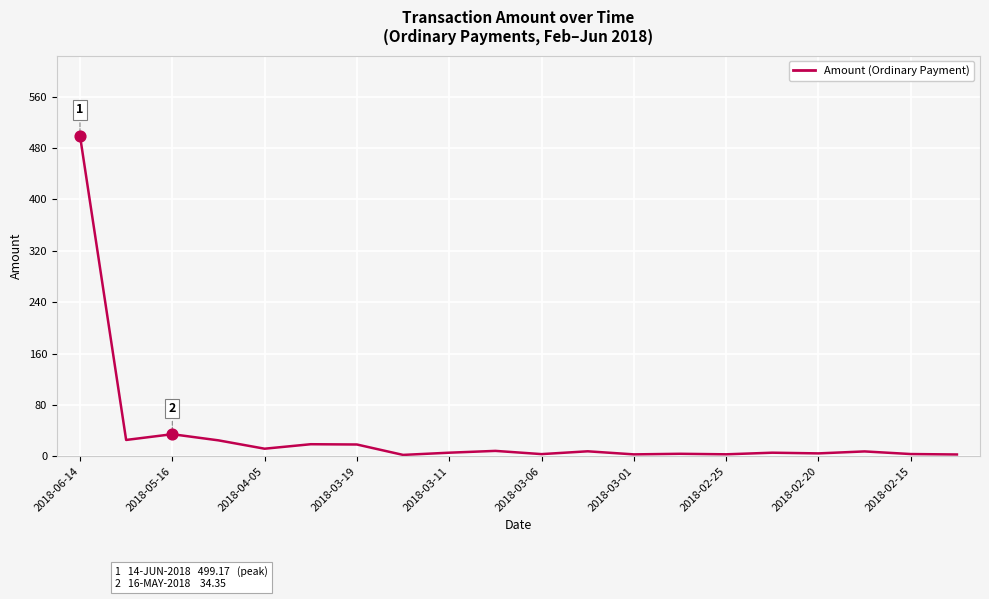

What is the maximum value shown in the chart?

499.2